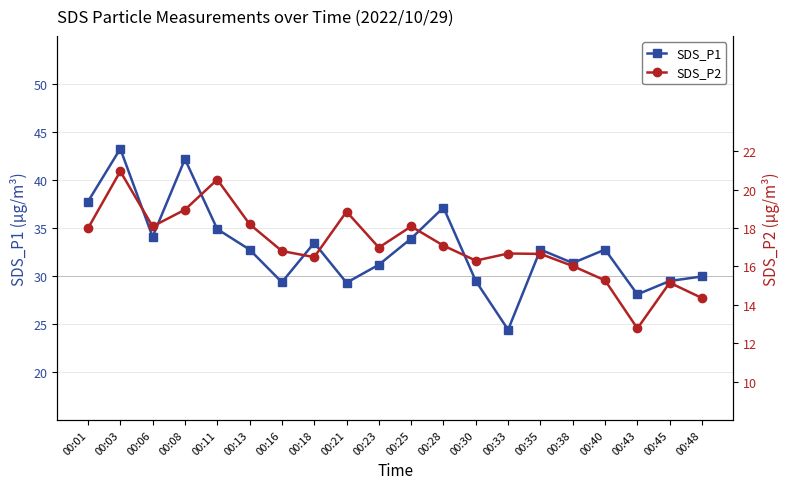

What is the maximum value shown in the chart?

43.2